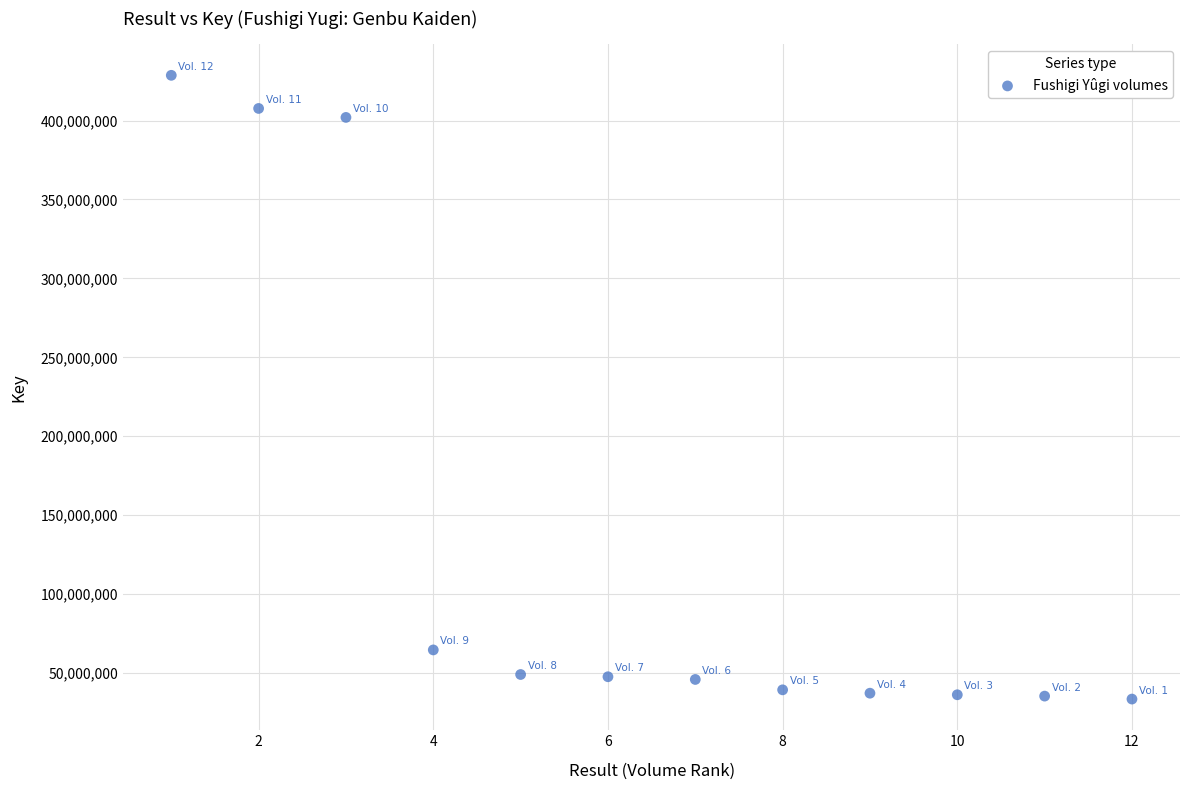

What is the average X value?

6